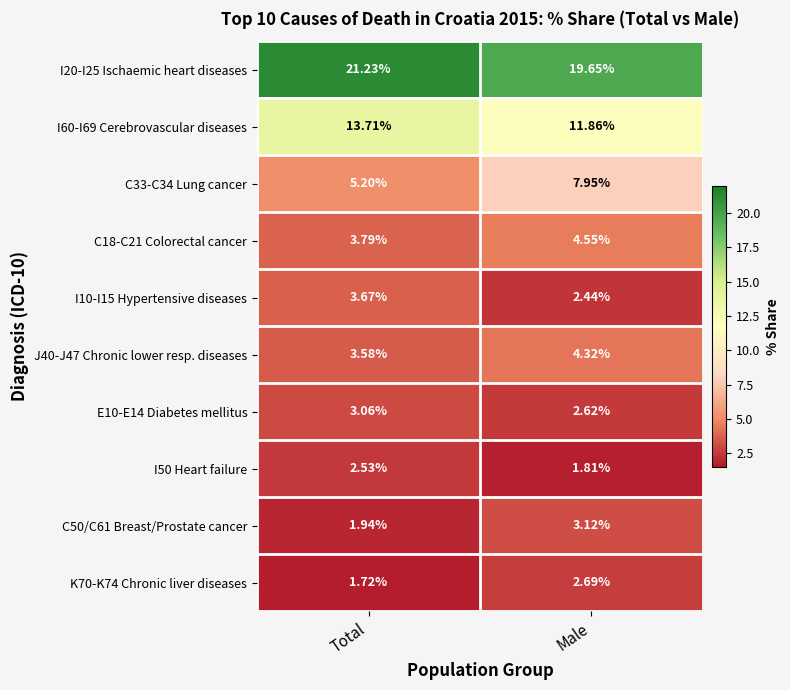

At which label is C18-C21 Colorectal cancer closest to 4?

Total